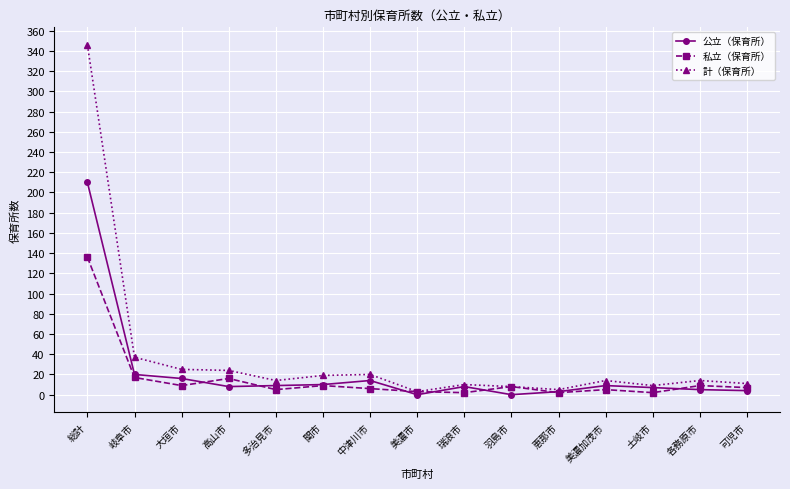

True or false: 計（保育所） has a value of 37 at 岐阜市.

True